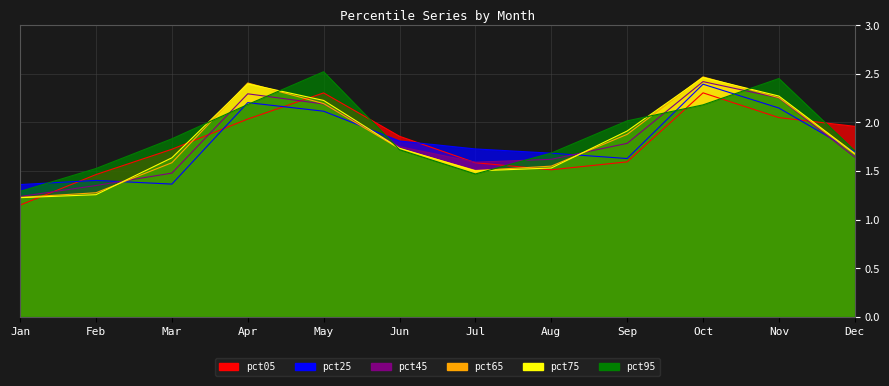

Which category has the highest value in the pct65 series?

Oct